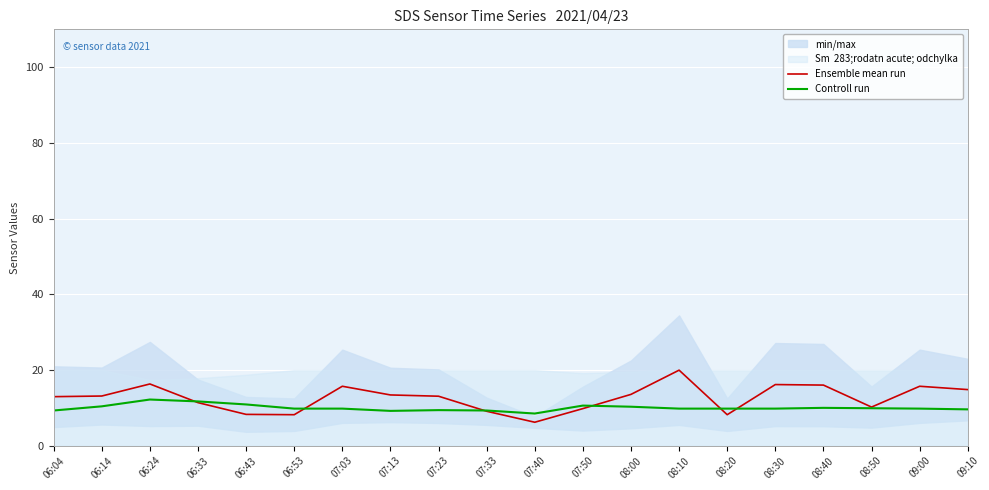

What is the maximum value for Ensemble mean run?

20.0